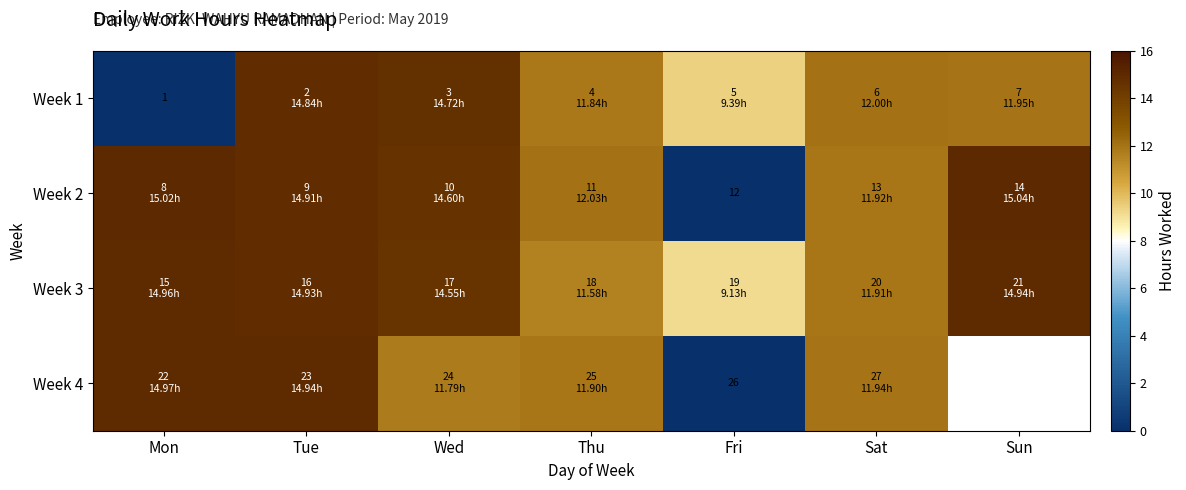

Is the value of Week 3 at Thu greater than the value of Week 1 at Thu?

No